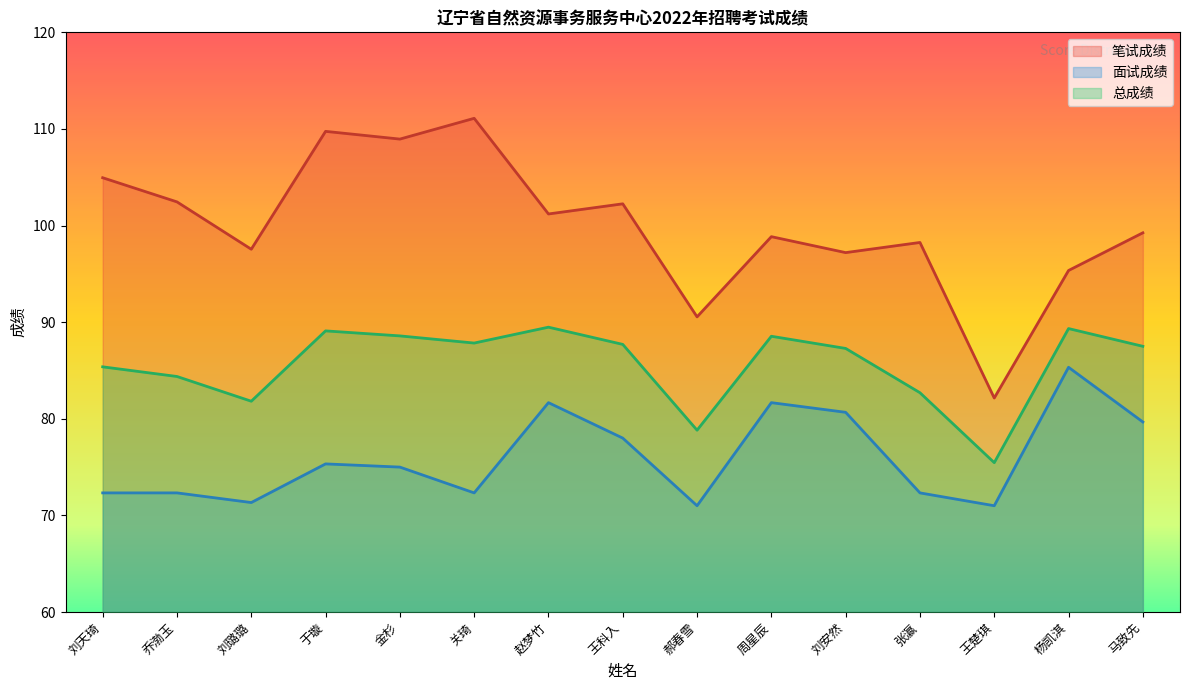

True or false: 总成绩 and 面试成绩 intersect in this chart.

False